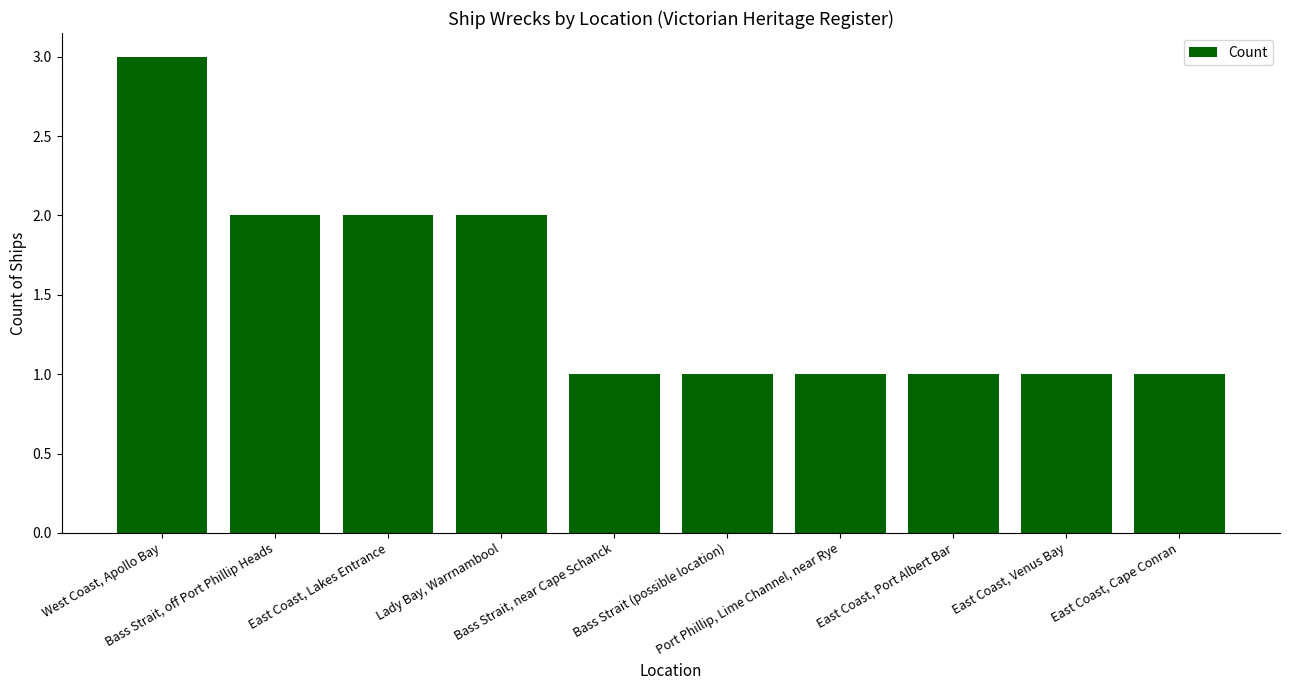

How many series are shown in this chart?

1